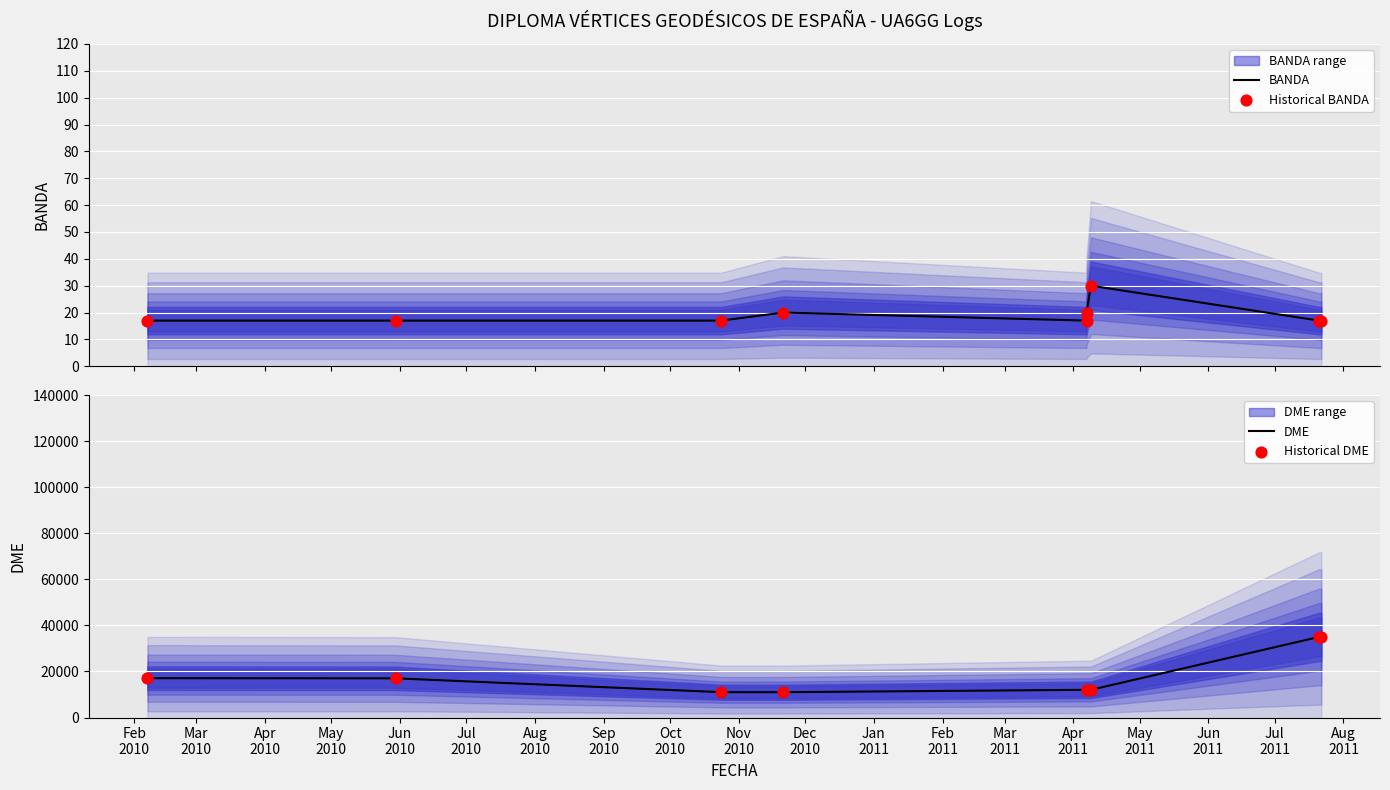

Which series has the largest total across all categories?

DME